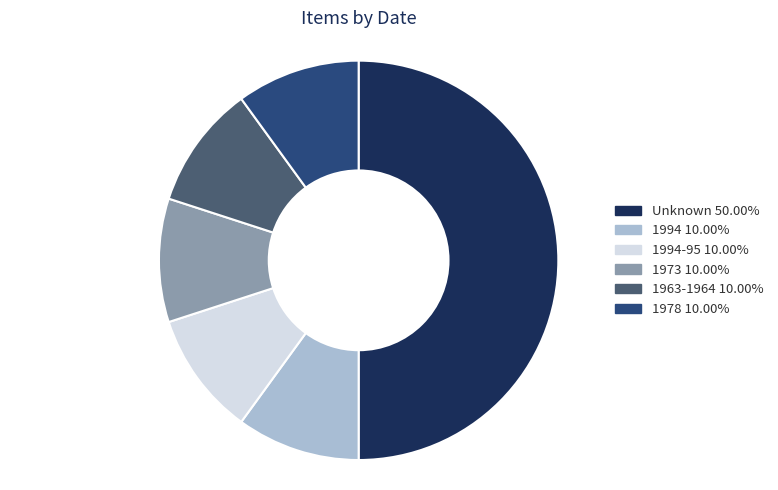

How many slices are in this pie chart?

6